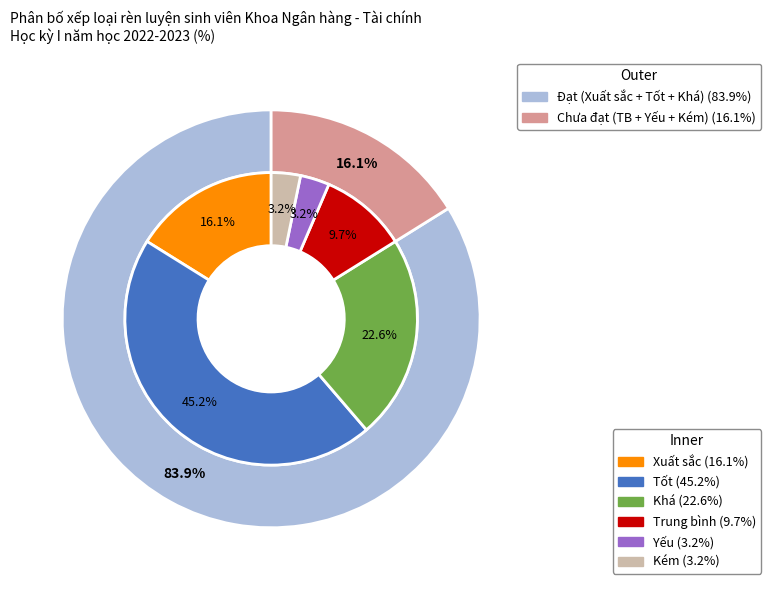

Which category has the biggest portion of the pie?

Tốt